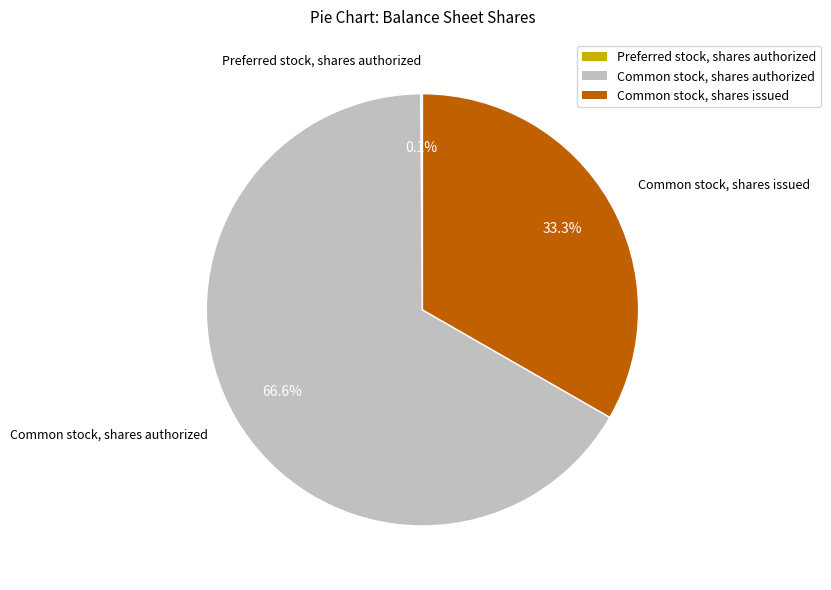

What percentage is the Common stock, shares authorized slice, to the nearest percent?

67%